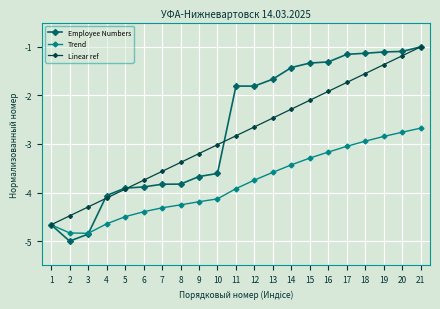

Count the number of categories in the chart.

21